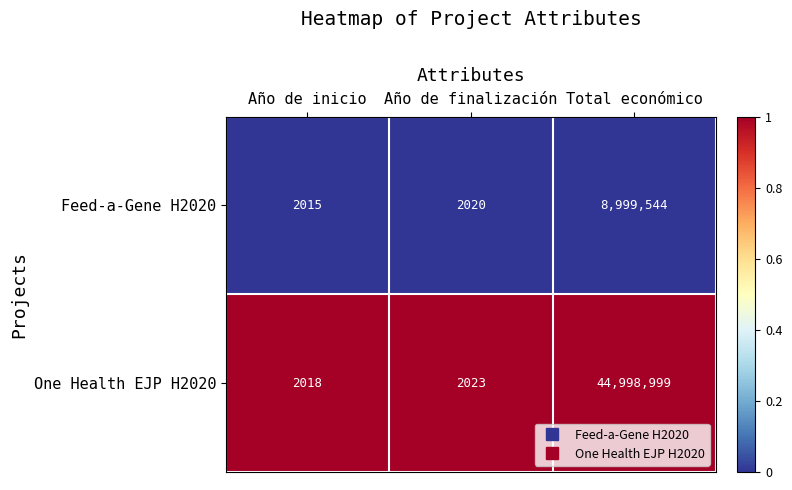

What is the sum of the One Health EJP H2020 values at Total económico and Año de inicio?

45001017